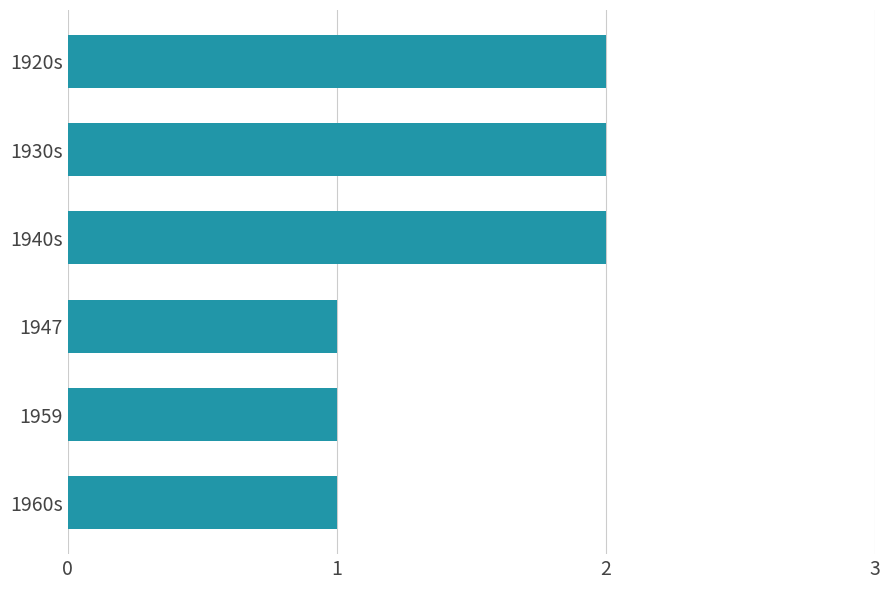

What is the sum of all values?

9